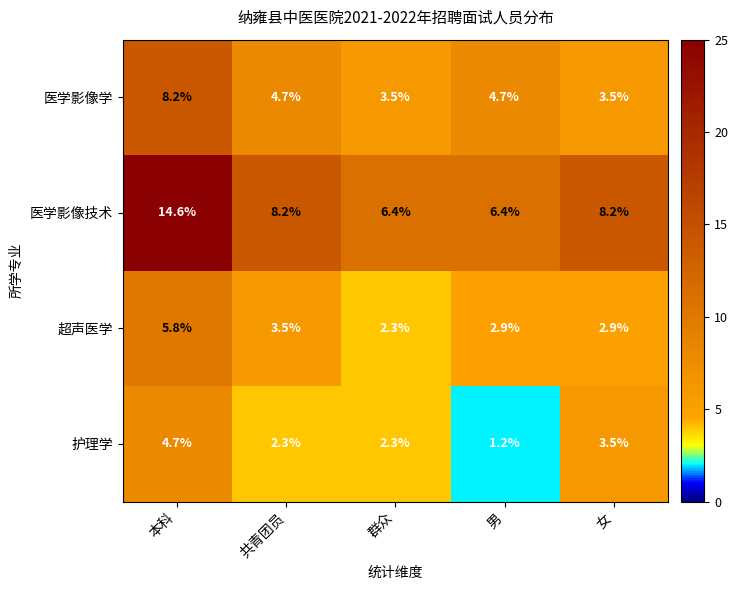

The 医学影像技术 series shows 5.3 at 本科. True or false?

False